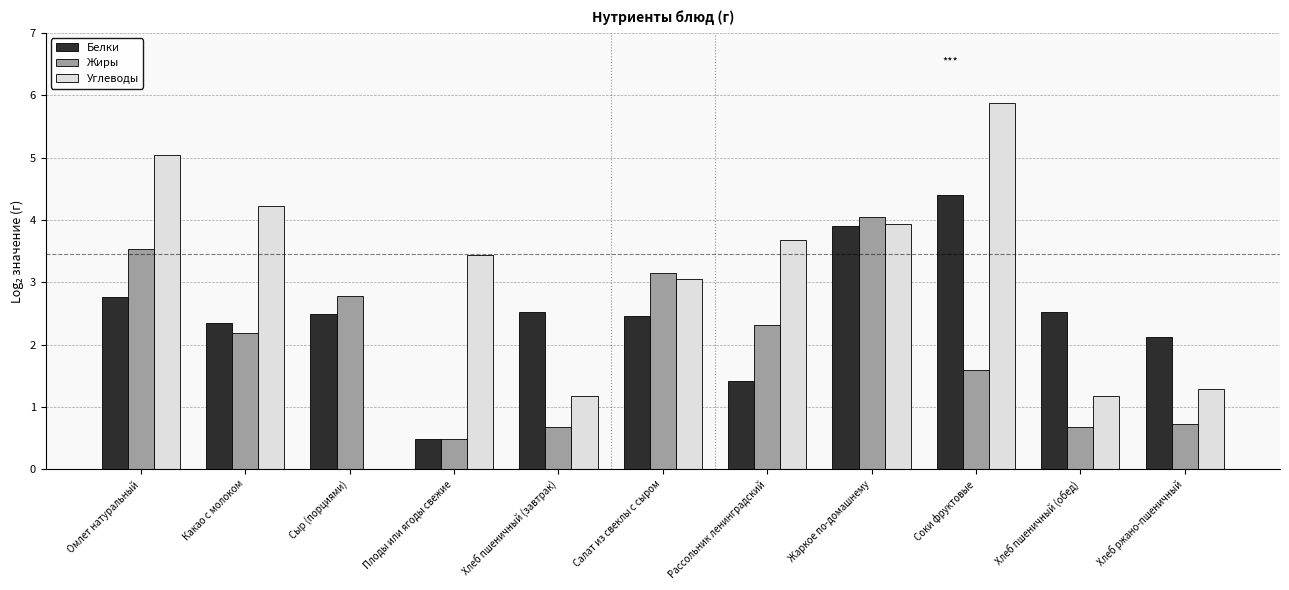

Does the chart contain stacked bars?

No